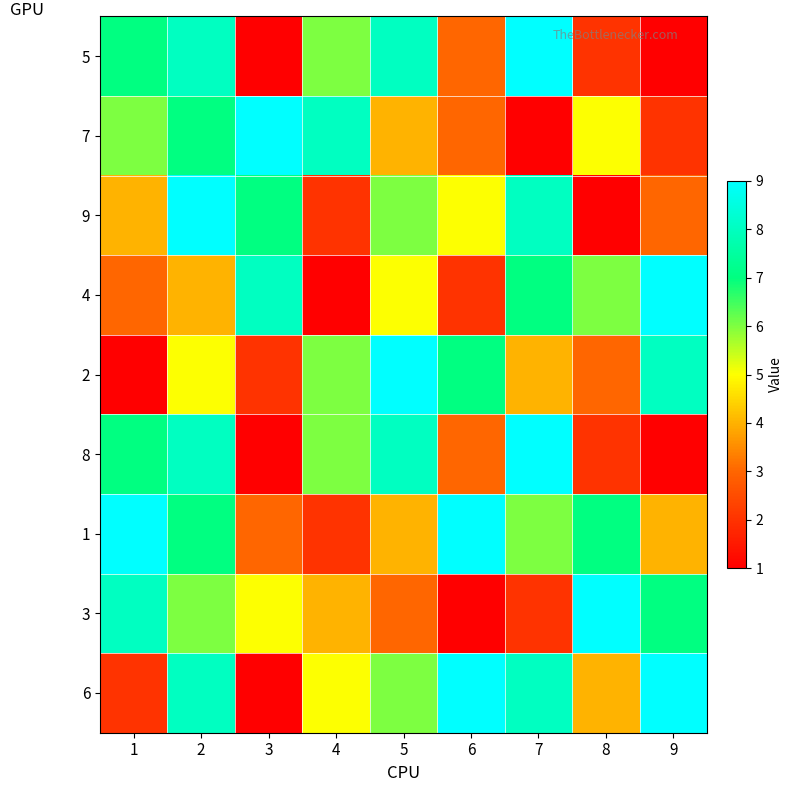

What is the total value across all series at 5?

53